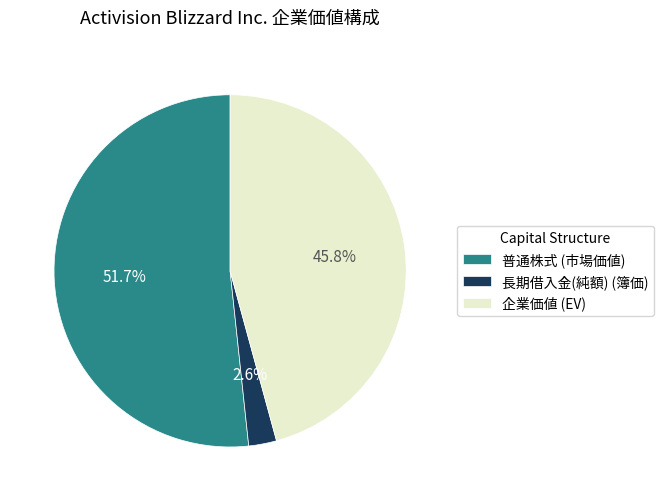

What portion of the pie excludes 長期借入金(純額) (簿価)?

97.4%